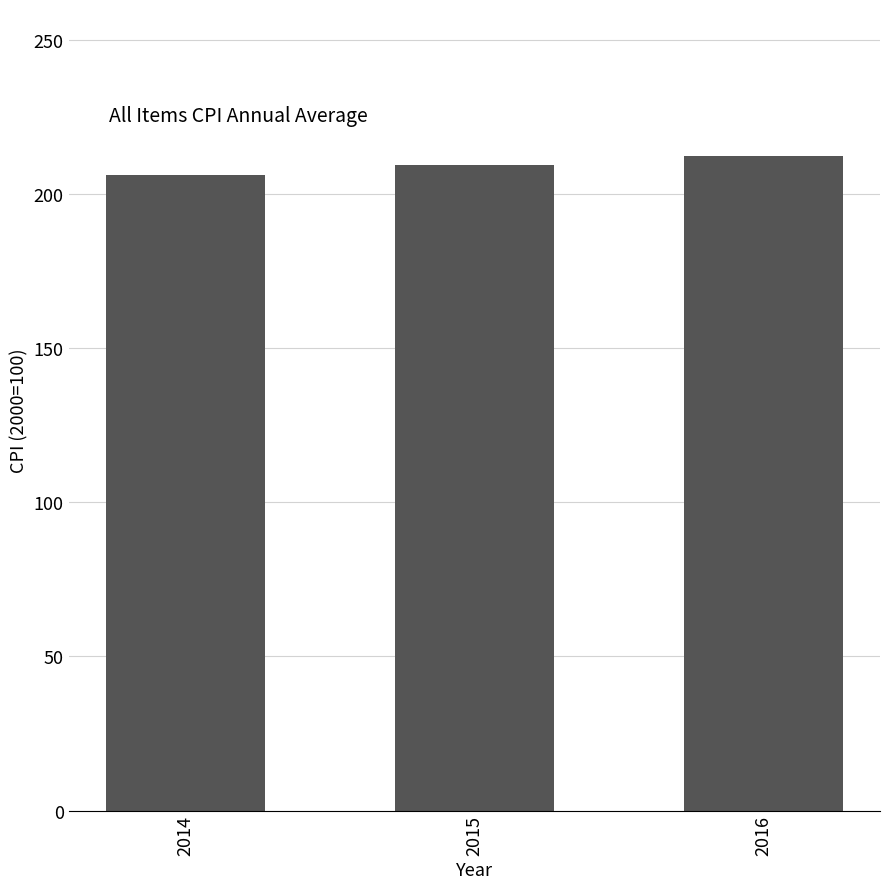

What is the approximate value at 2014?

206.3